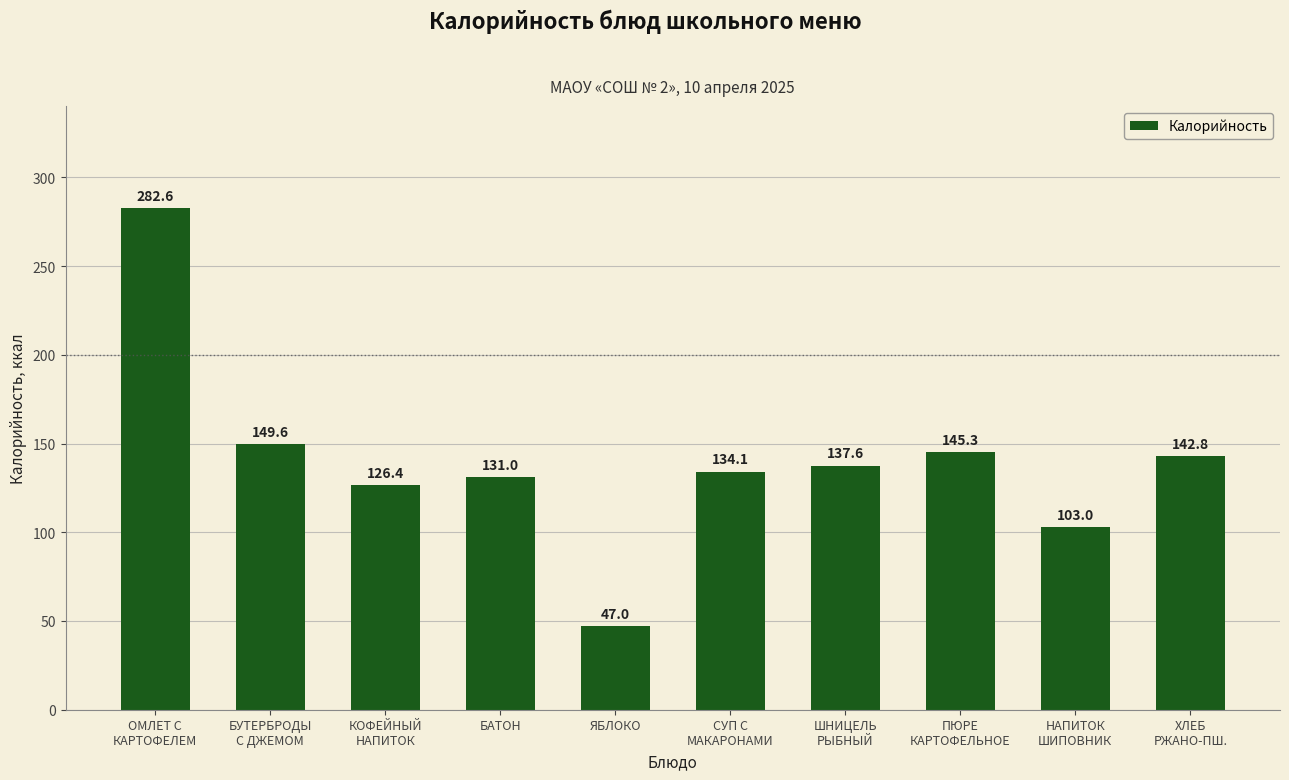

Approximately how many times larger is the value at ПЮРЕ
КАРТОФЕЛЬНОЕ compared to БУТЕРБРОДЫ
С ДЖЕМОМ?

1.0